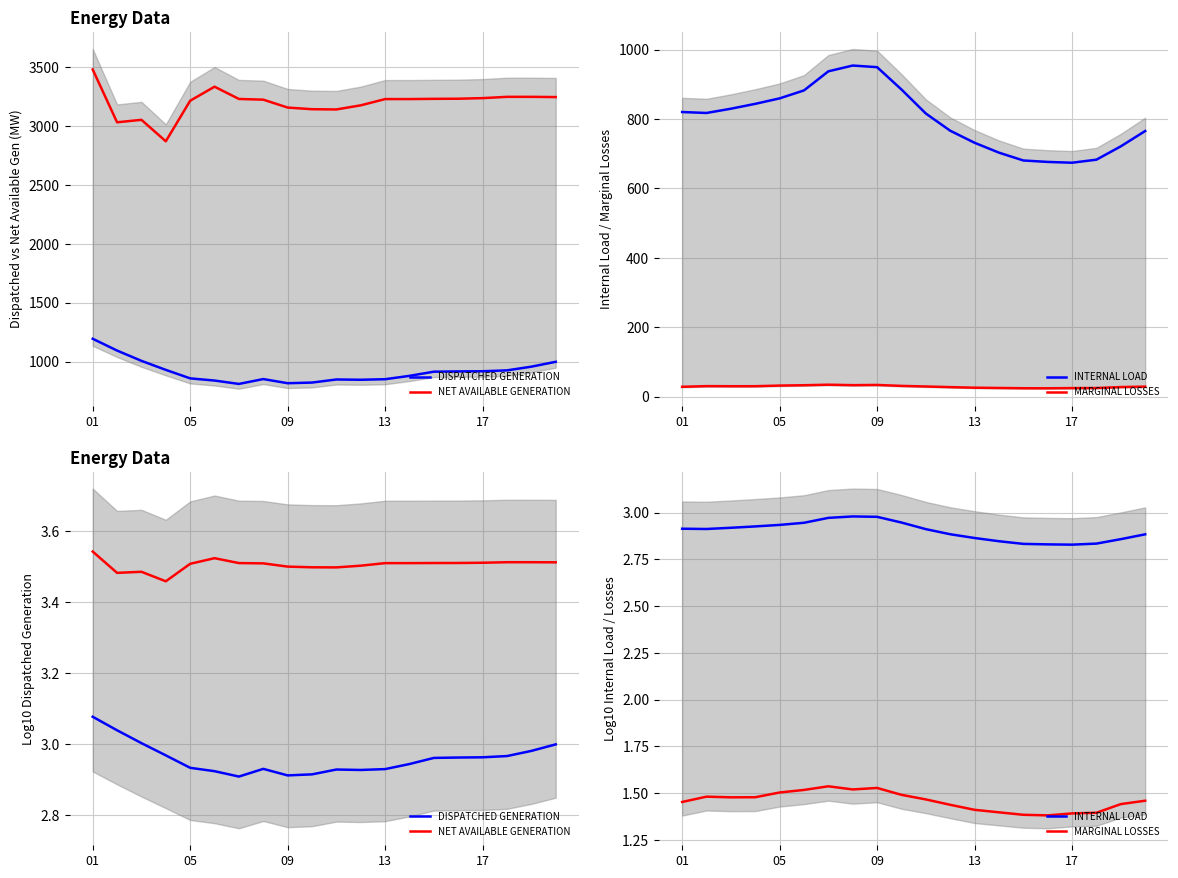

What are all the series names shown in the legend?

DISPATCHED GENERATION, NET AVAILABLE GENERATION, INTERNAL LOAD, MARGINAL LOSSES